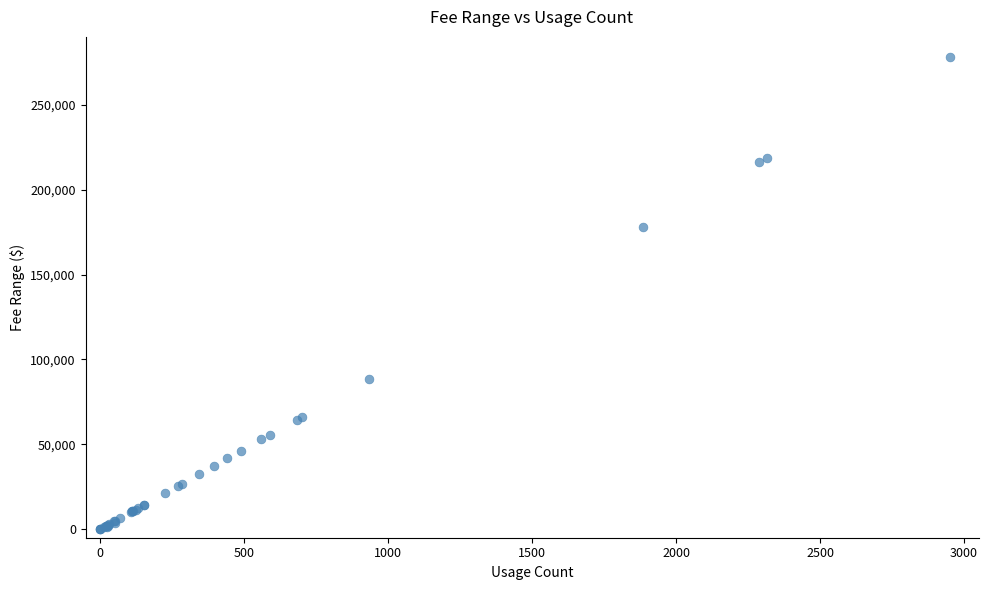

What Y value in the scatter plot is closest to 139000?

178066.2